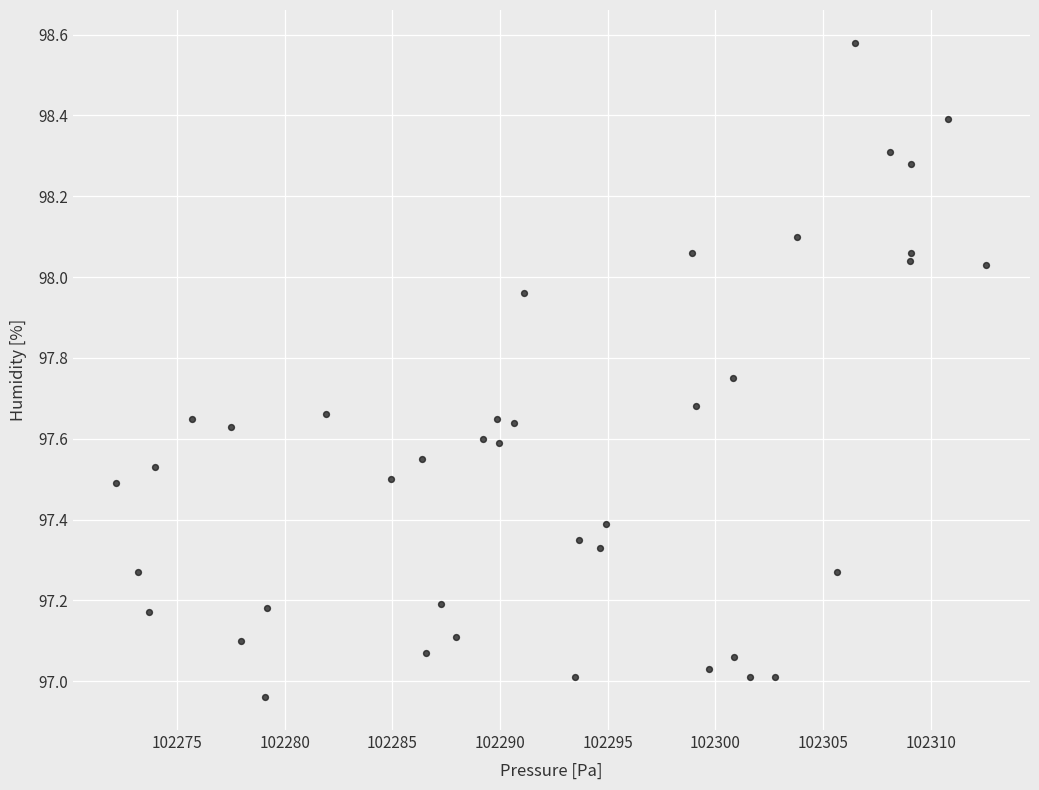

What is the range of Y values (max minus min)?

1.6